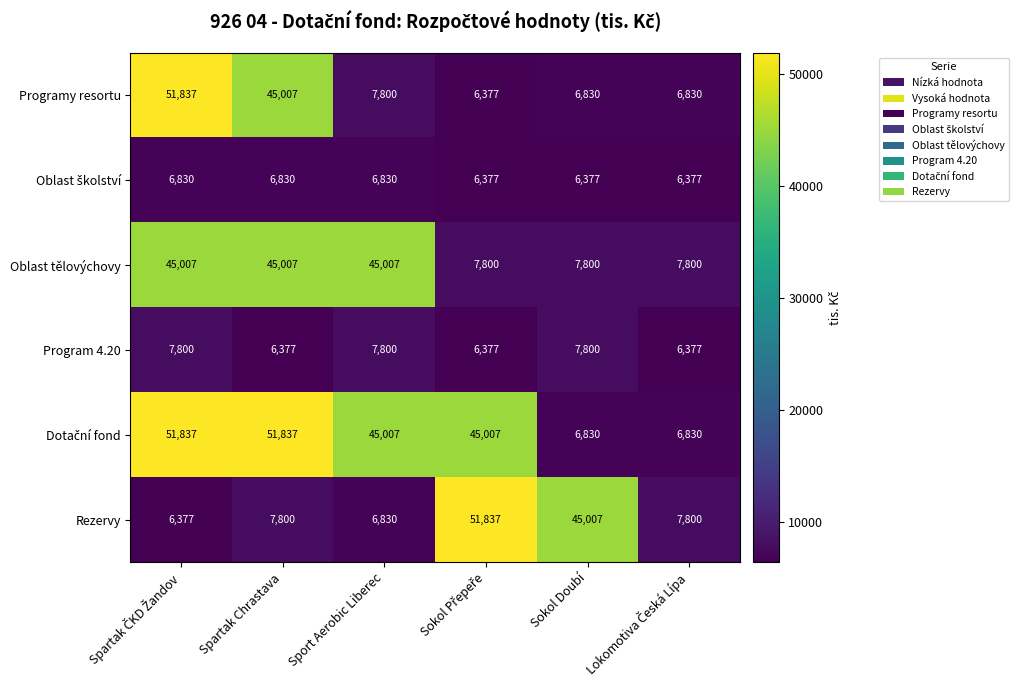

Count the number of data series in this chart.

6